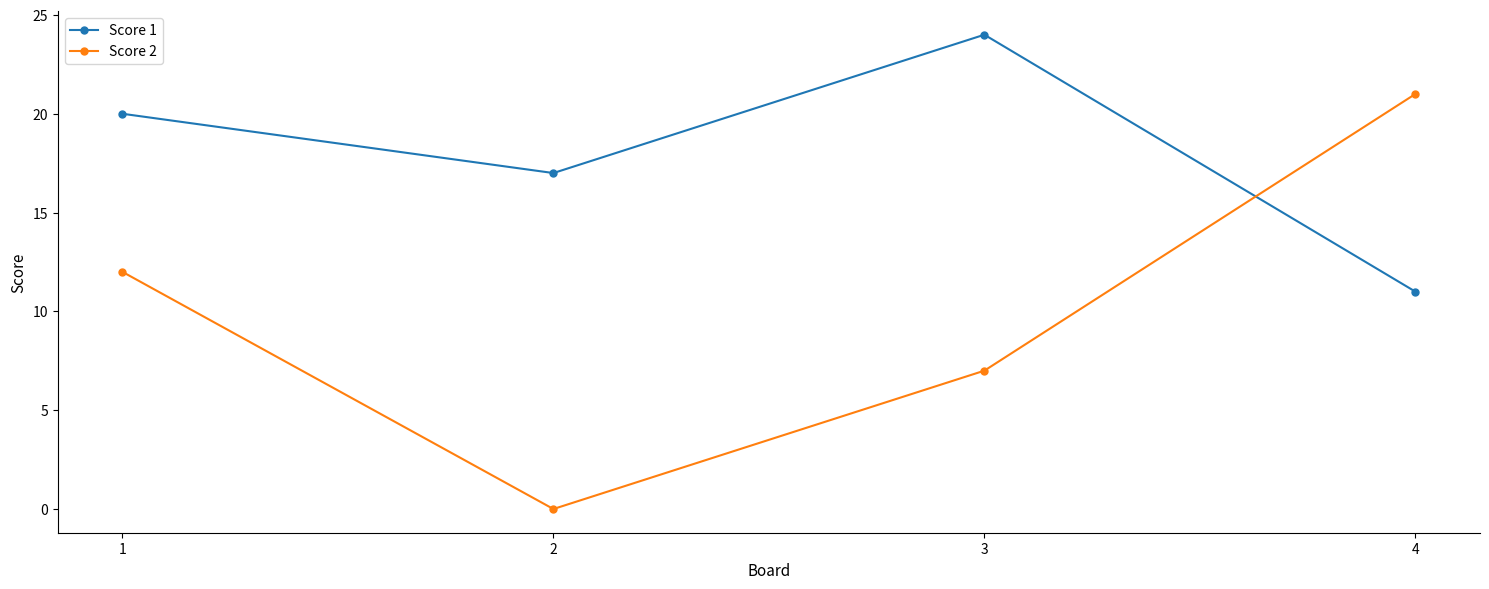

True or false: Score 2 and Score 1 cross at least once.

True